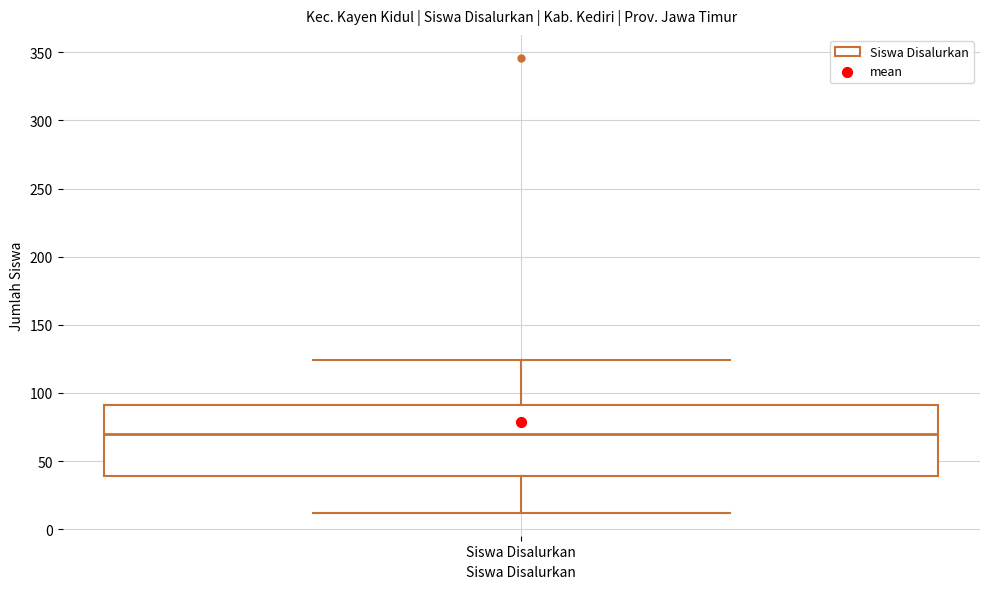

Read this box plot against the y-axis: the position of the median line, the range covered by the box, and the ends of both whiskers. The values are not printed on the chart, so give them approximately, as read against the axis.

median 70, box 40 to 90, whiskers 10 to 125